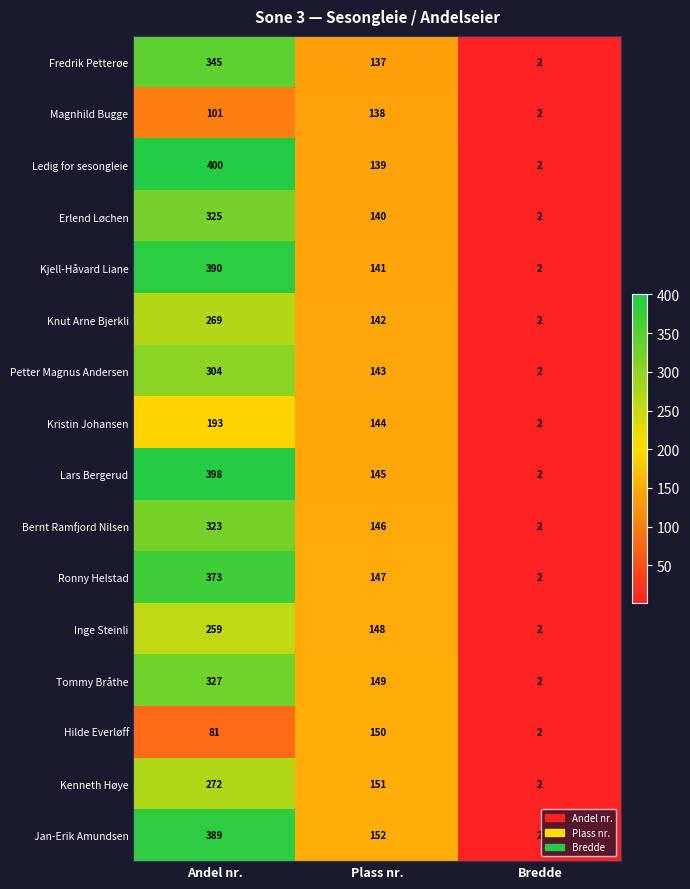

Rank the series by their maximum value, from lowest to highest.

Magnhild Bugge, Hilde Everløff, Kristin Johansen, Inge Steinli, Knut Arne Bjerkli, Kenneth Høye, Petter Magnus Andersen, Bernt Ramfjord Nilsen, Erlend Løchen, Tommy Bråthe, Fredrik Petterøe, Ronny Helstad, Jan-Erik Amundsen, Kjell-Håvard Liane, Lars Bergerud, Ledig for sesongleie